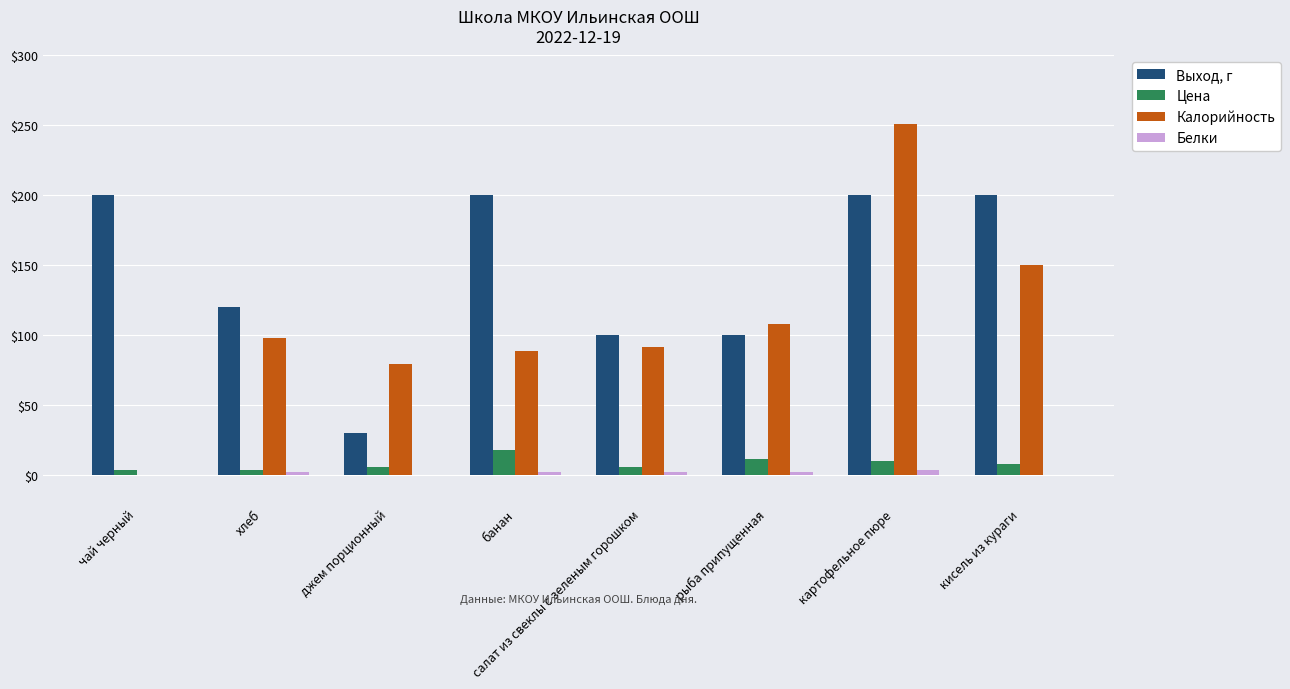

Is it true that Цена equals 12.0 at рыба припущенная?

True